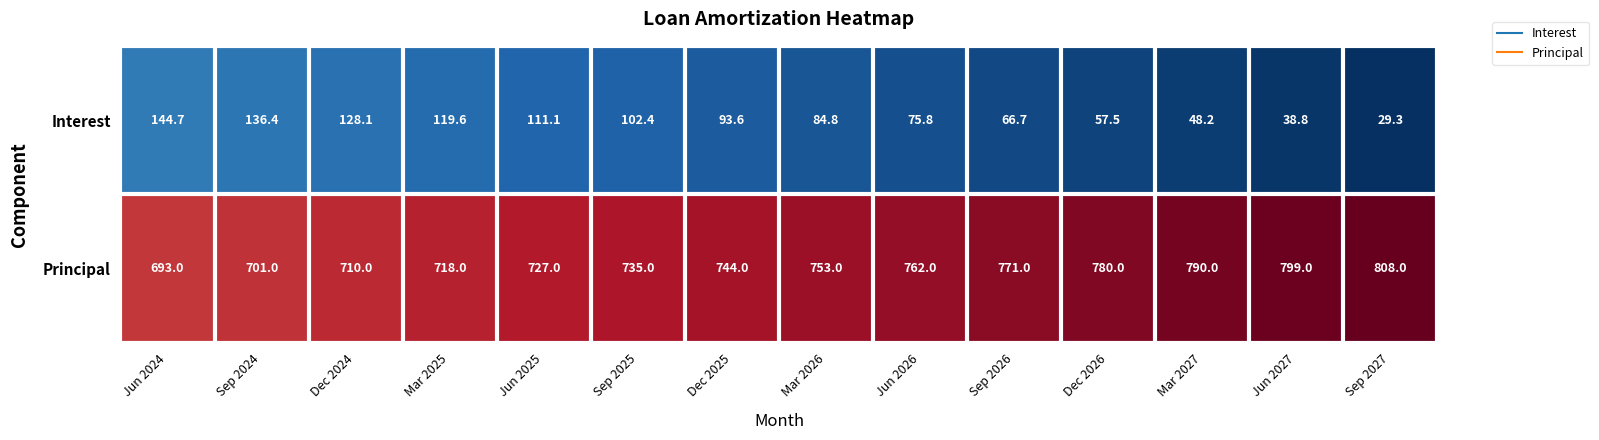

Is it true that Interest equals 119.6 at Mar 2025?

True